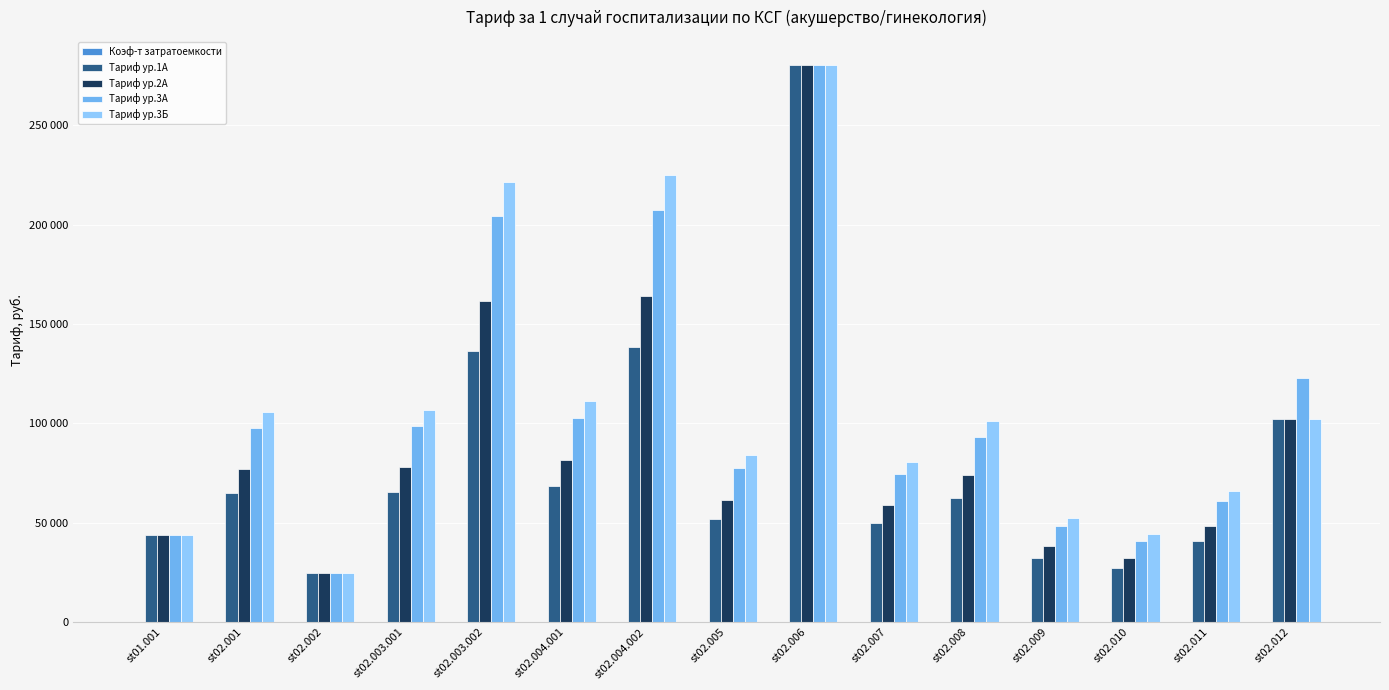

What is the value of the Тариф ур.3Б bar at the 1st from the left?

43665.2